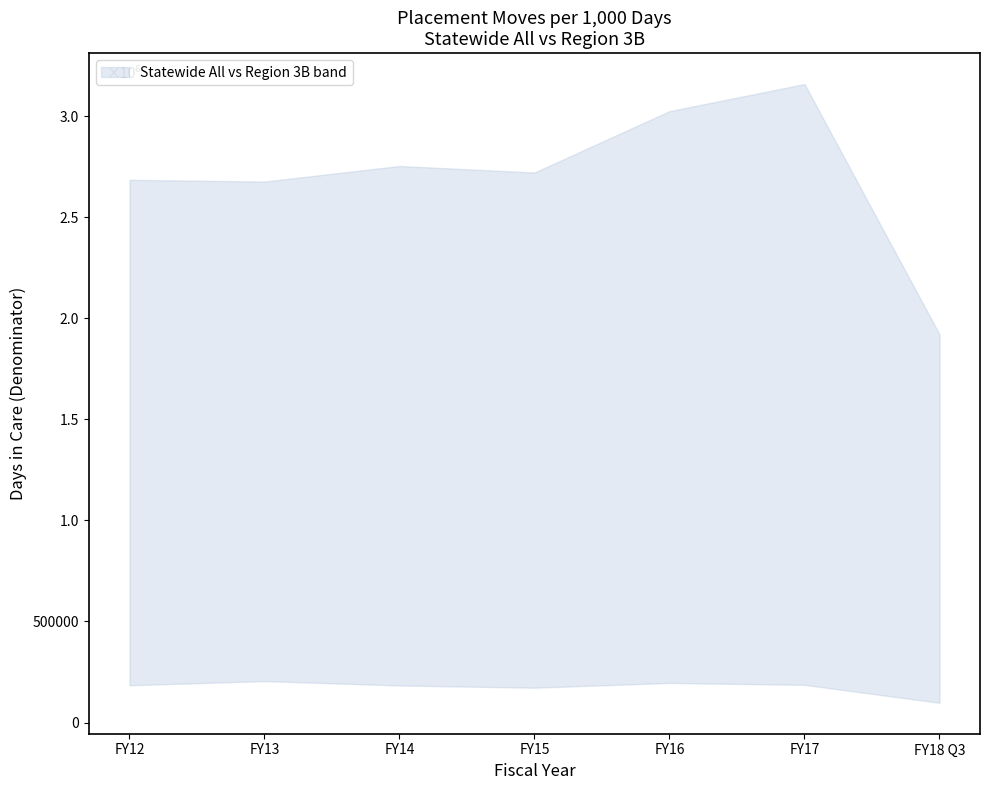

How many interior local valleys does the Region 3B Den series have?

1